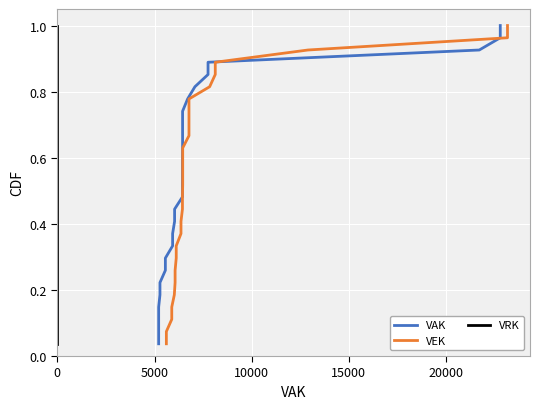

What is the maximum value for VRK?

1.0